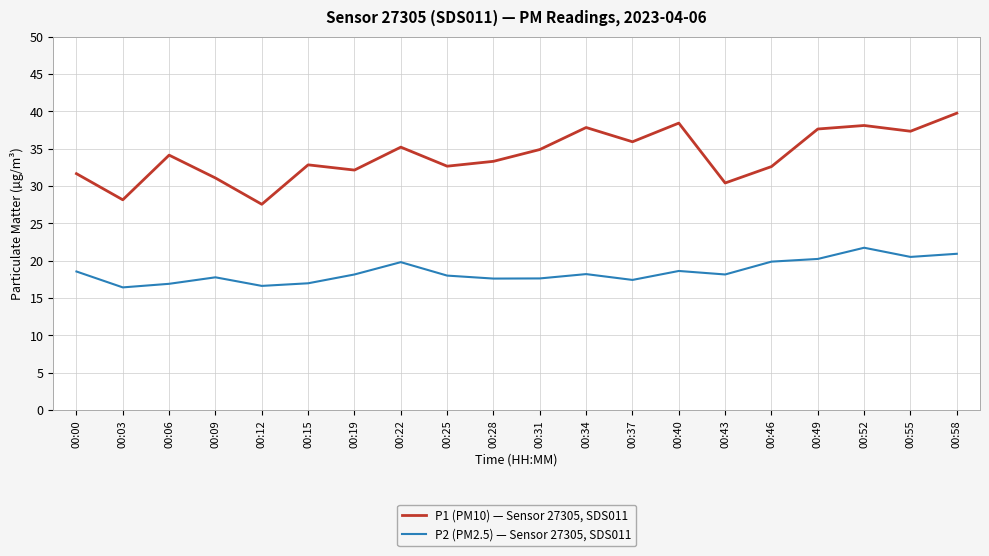

True or false: P1 (PM10) — Sensor 27305, SDS011 and P2 (PM2.5) — Sensor 27305, SDS011 intersect in this chart.

False